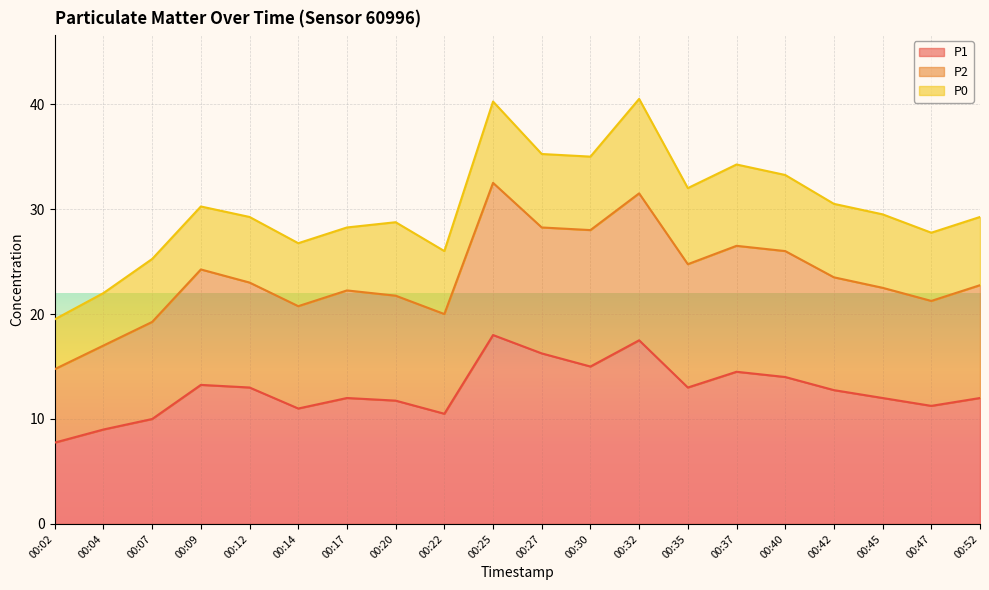

In P2, how many points are lower than both neighbors (excluding endpoints)?

5